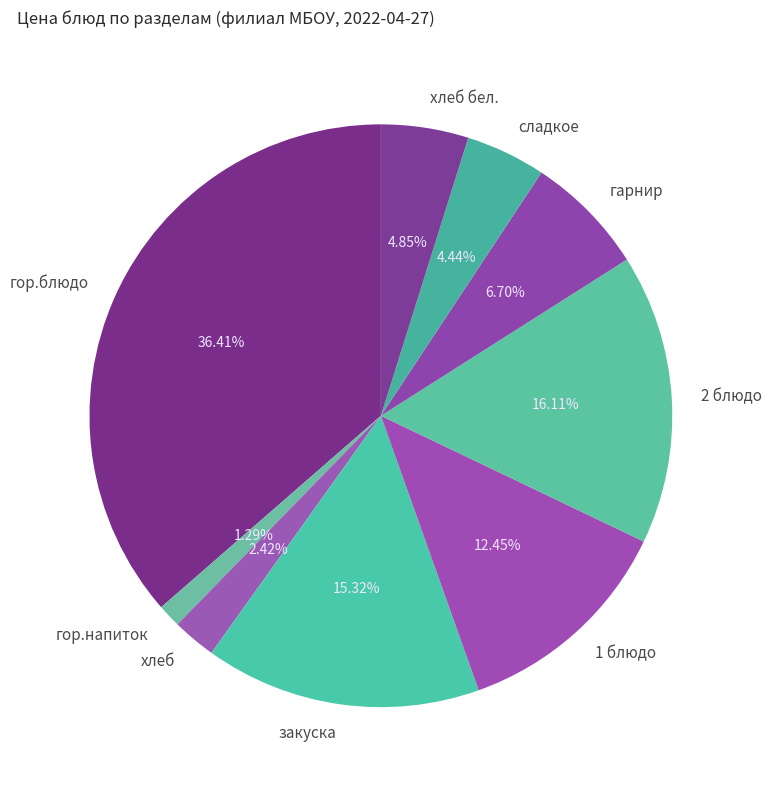

Count the number of slices in the pie.

9